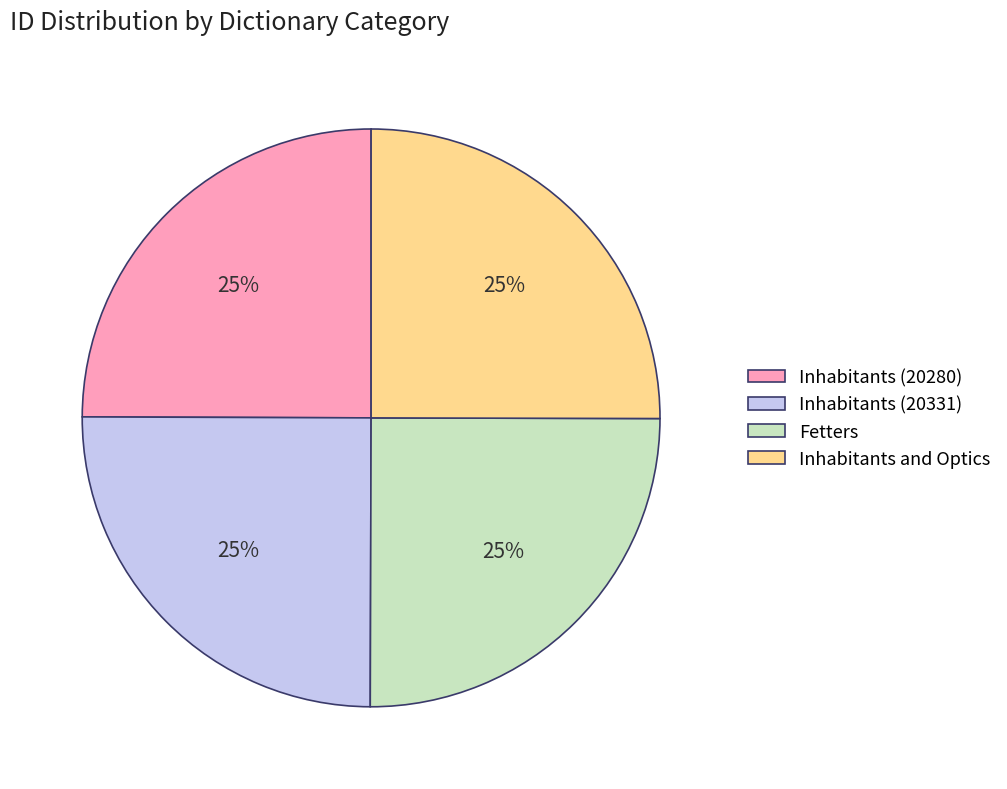

To the nearest percent, what is the average slice percentage?

25%